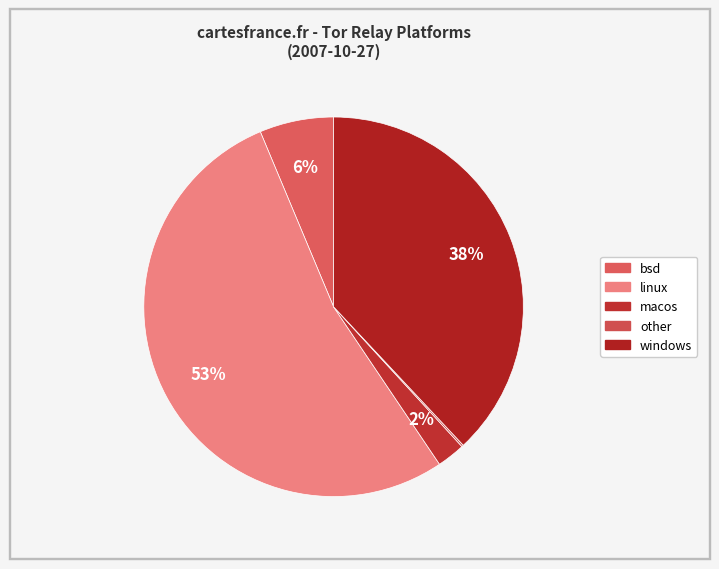

Rank the categories by value from lowest to highest.

other, macos, bsd, windows, linux